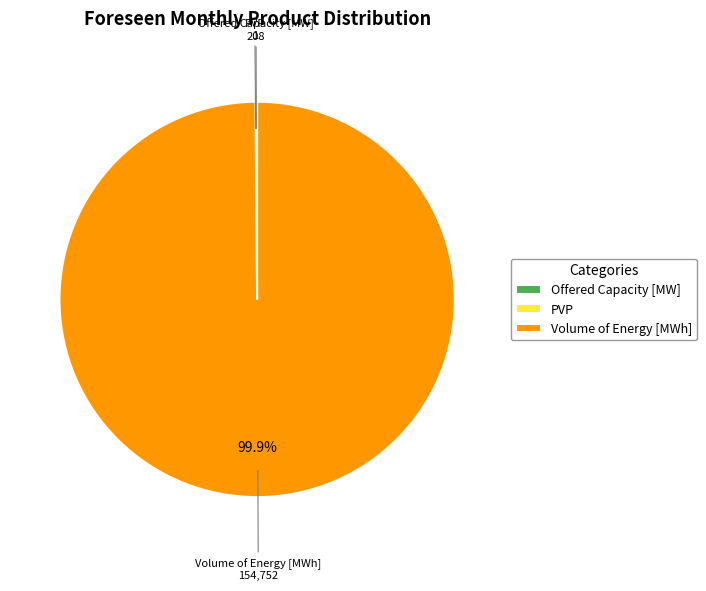

Which slice is the largest?

Volume of Energy [MWh]